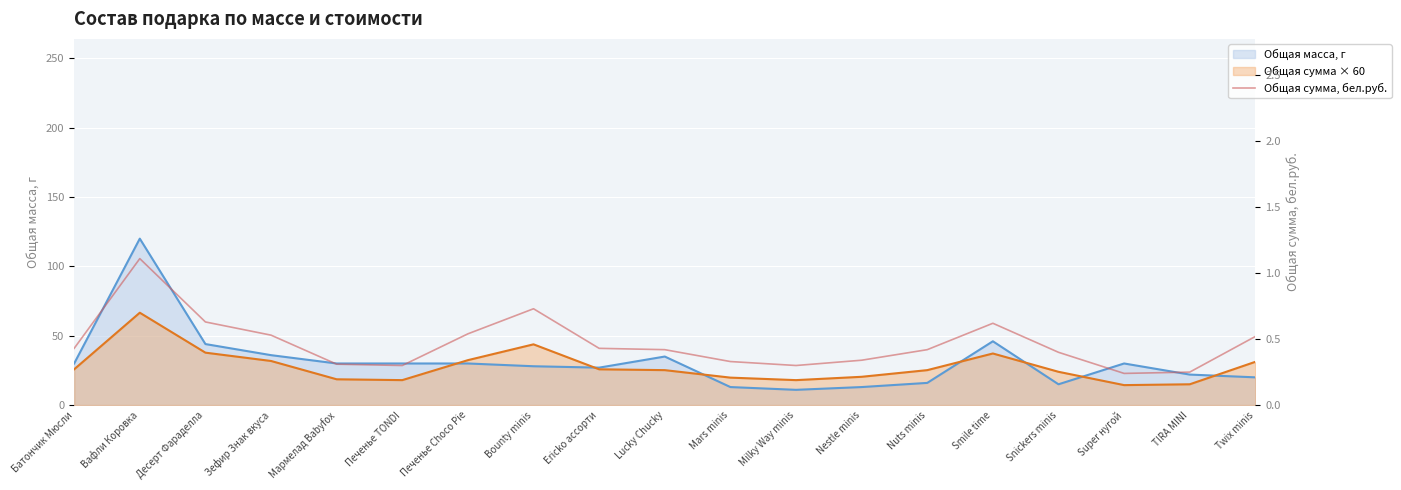

How many values are between 0 and 1?

18